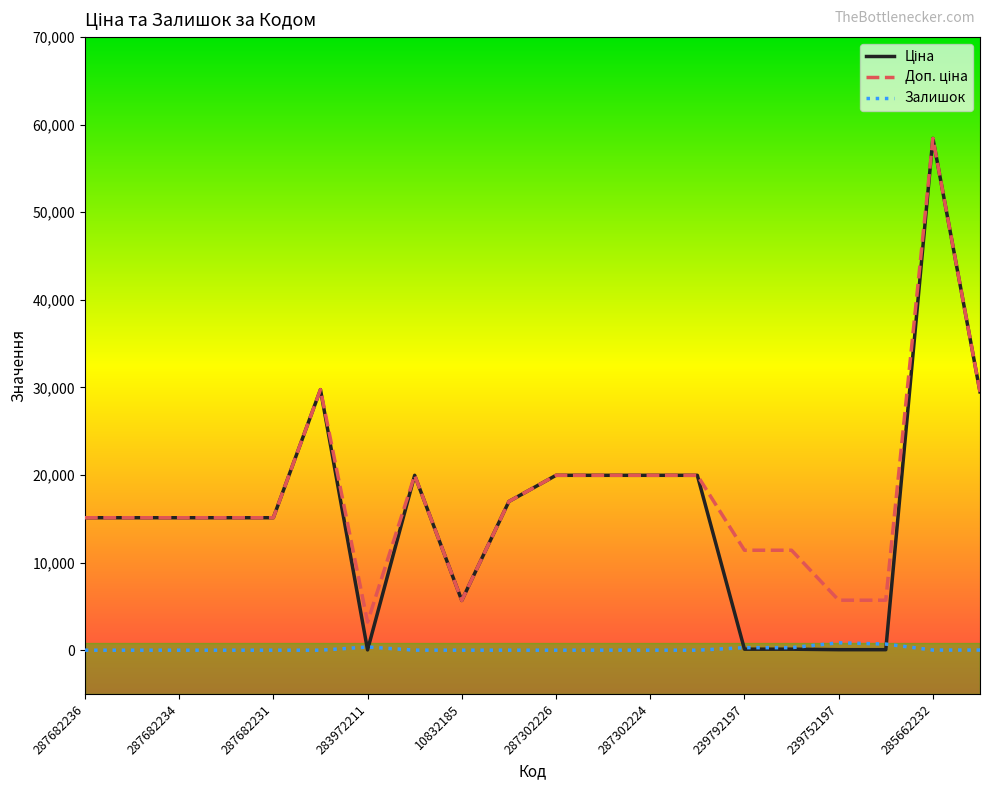

What is the greatest value displayed?

58426.5